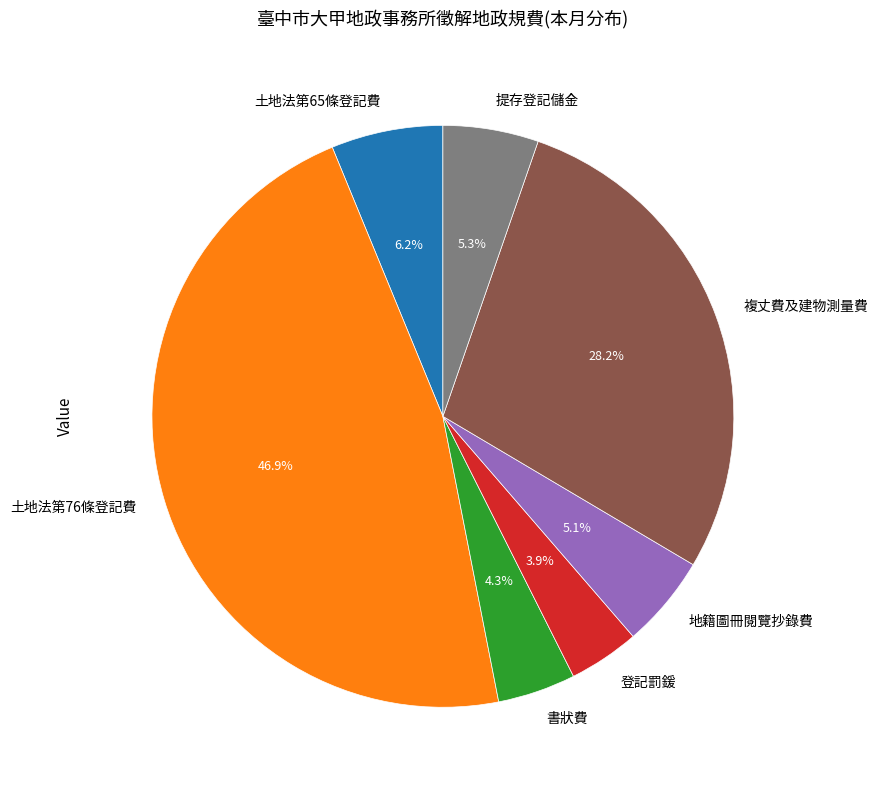

The 土地法第65條登記費 slice represents 6% of the pie. True or false?

True